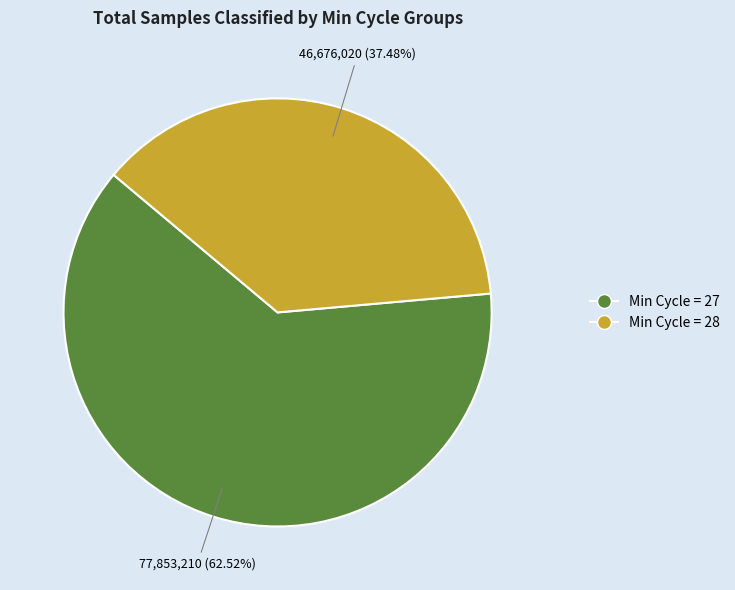

Count the number of slices in the pie.

2